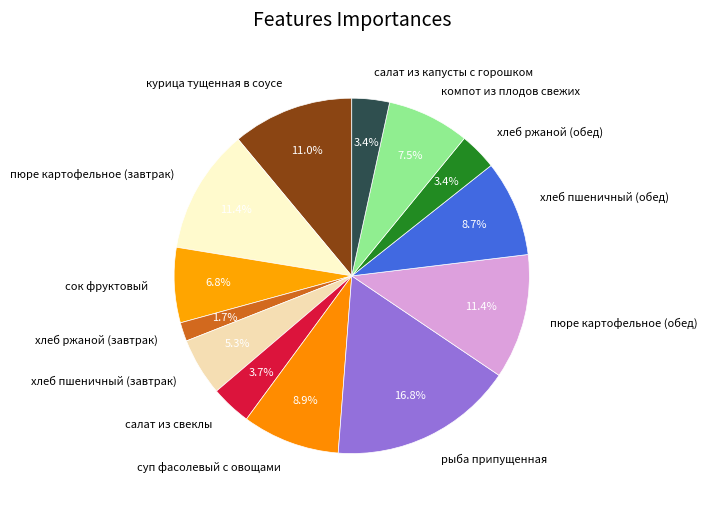

Is there any slice that represents more than half of the pie?

No